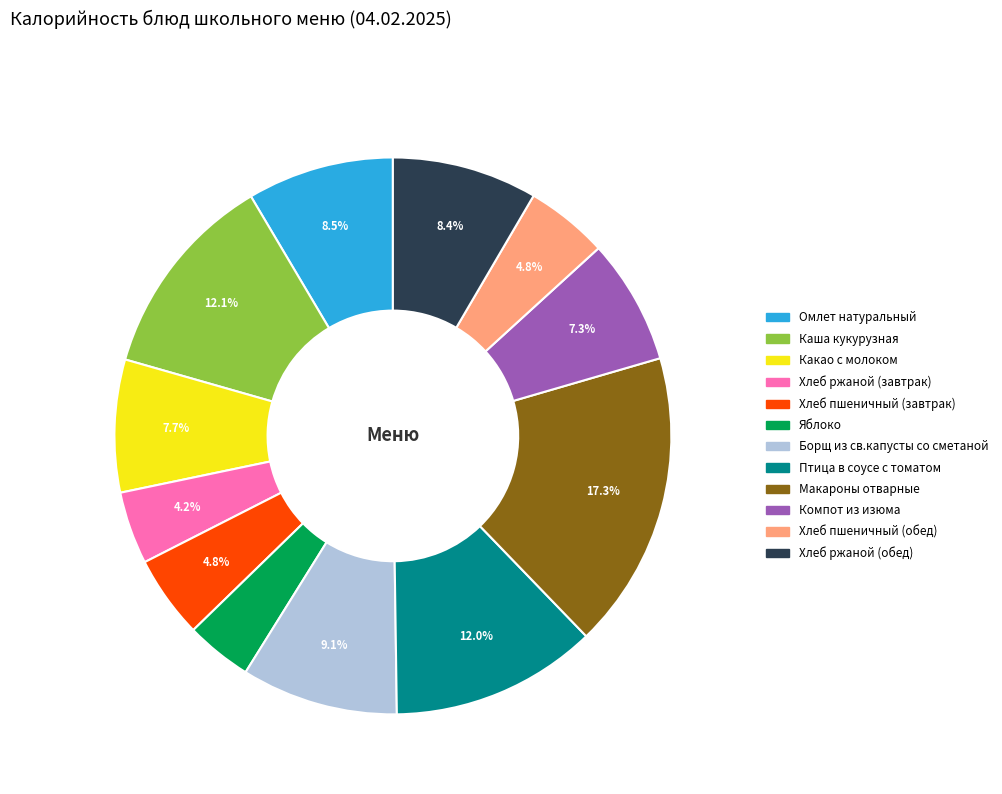

Approximately how many times larger is the value at Омлет натуральный compared to Хлеб пшеничный (обед)?

1.8